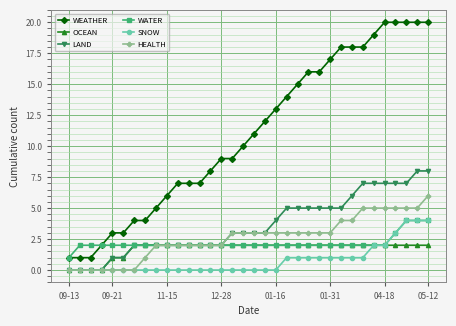

What is the difference between the maximum and second lowest values in the OCEAN series?

2